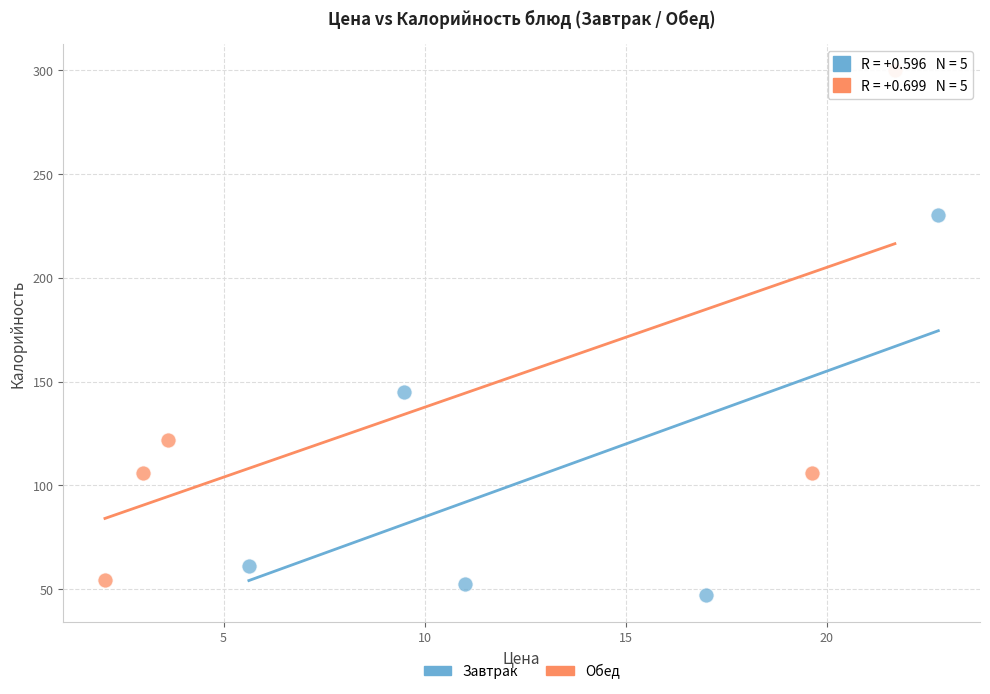

Which series reaches the maximum Y coordinate?

Обед